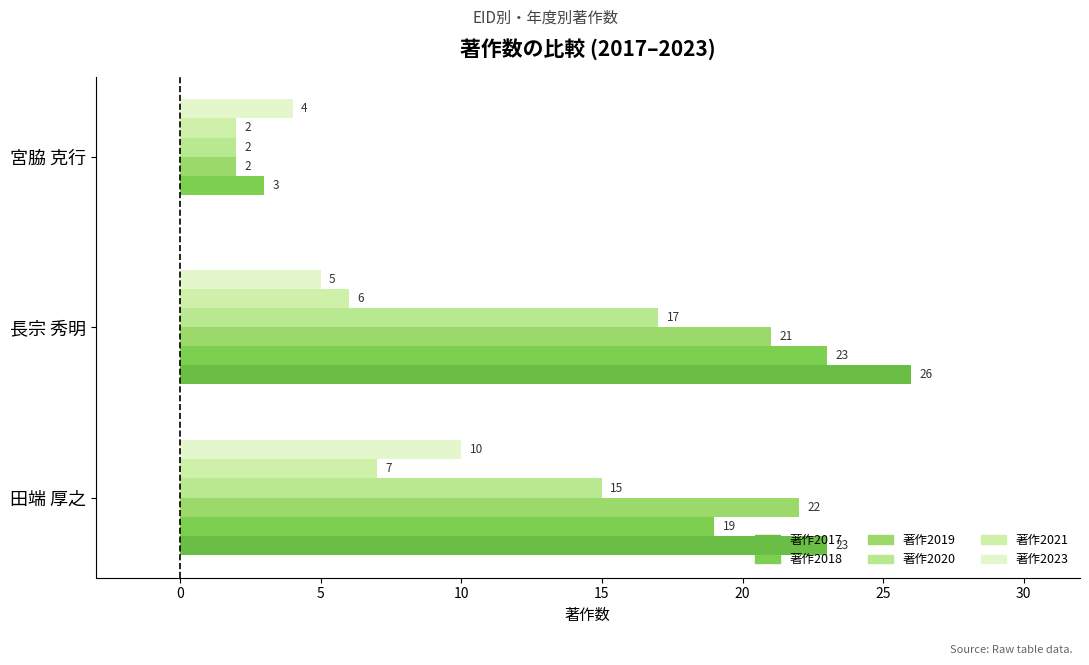

List the series in order of their peak value, highest first.

著作2017, 著作2018, 著作2019, 著作2020, 著作2023, 著作2021